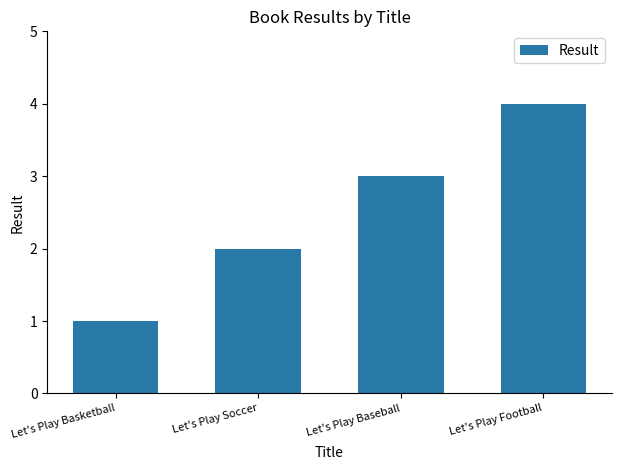

How many data points are less than 3?

2